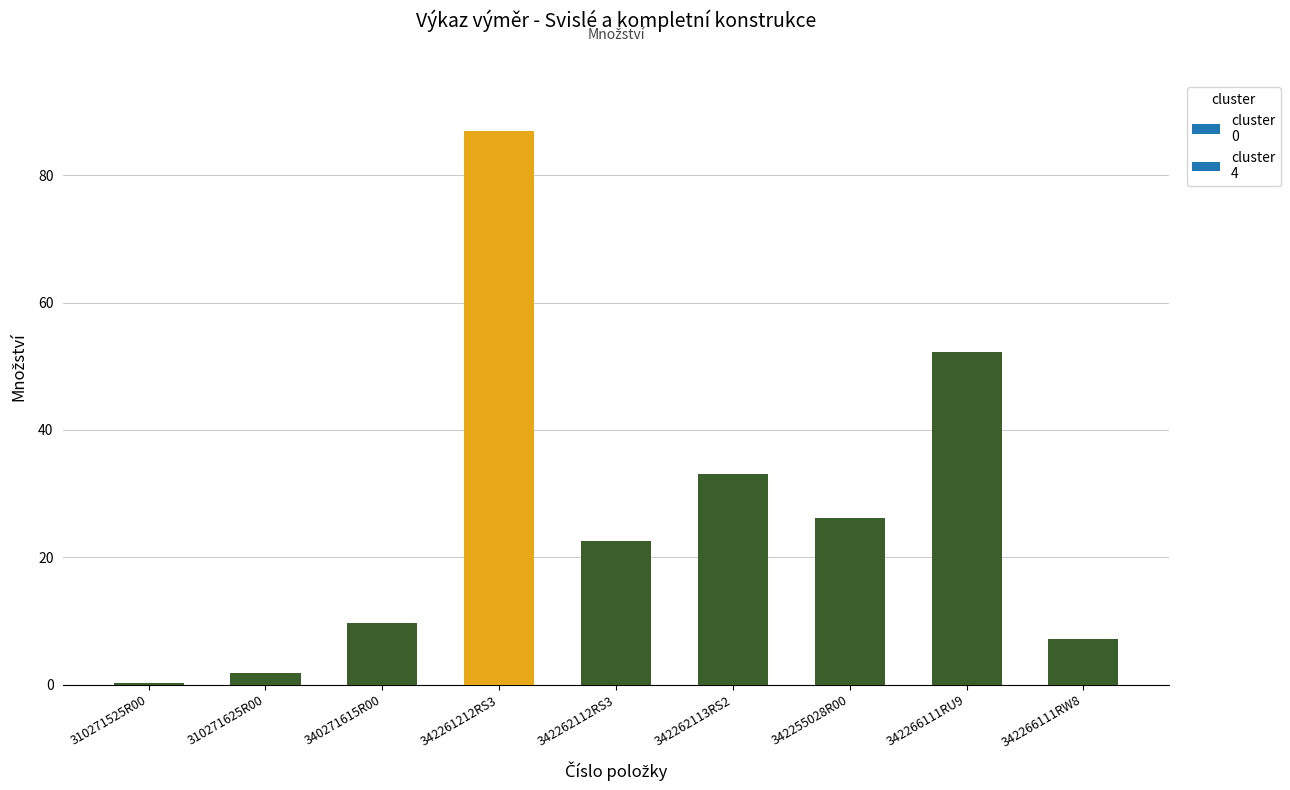

Rank the categories by value from highest to lowest.

342261212RS3, 342266111RU9, 342262113RS2, 342255028R00, 342262112RS3, 340271615R00, 342266111RW8, 310271625R00, 310271525R00